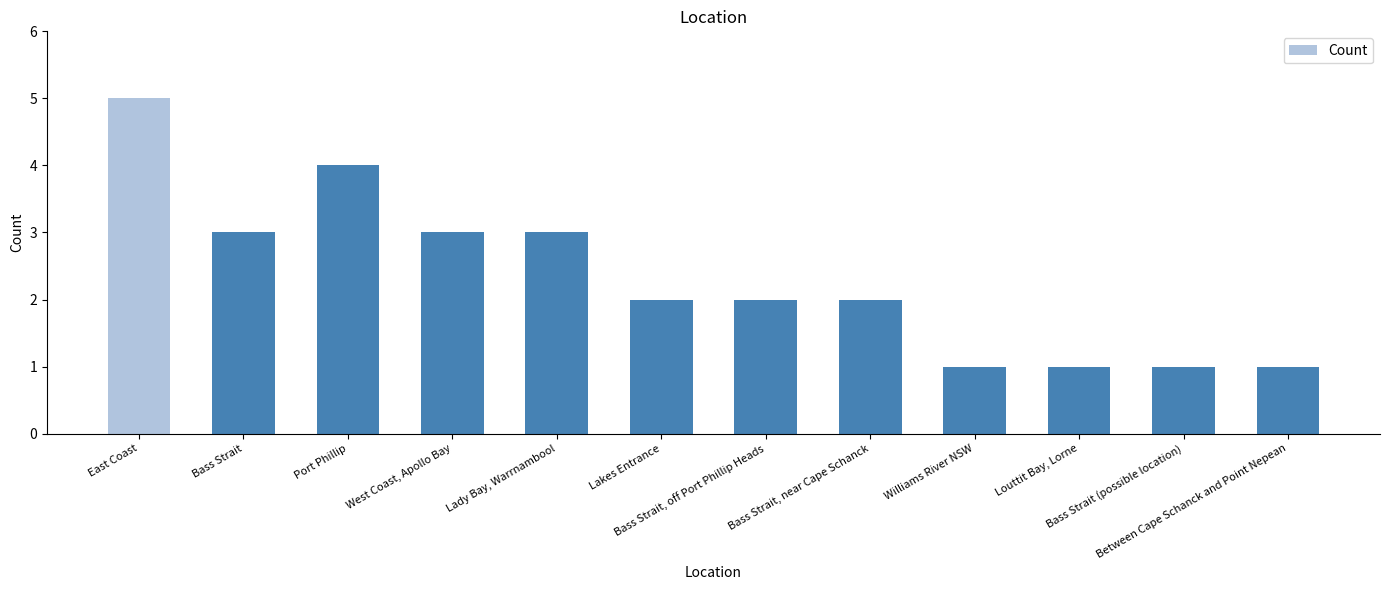

How many categories are shown in the chart?

12